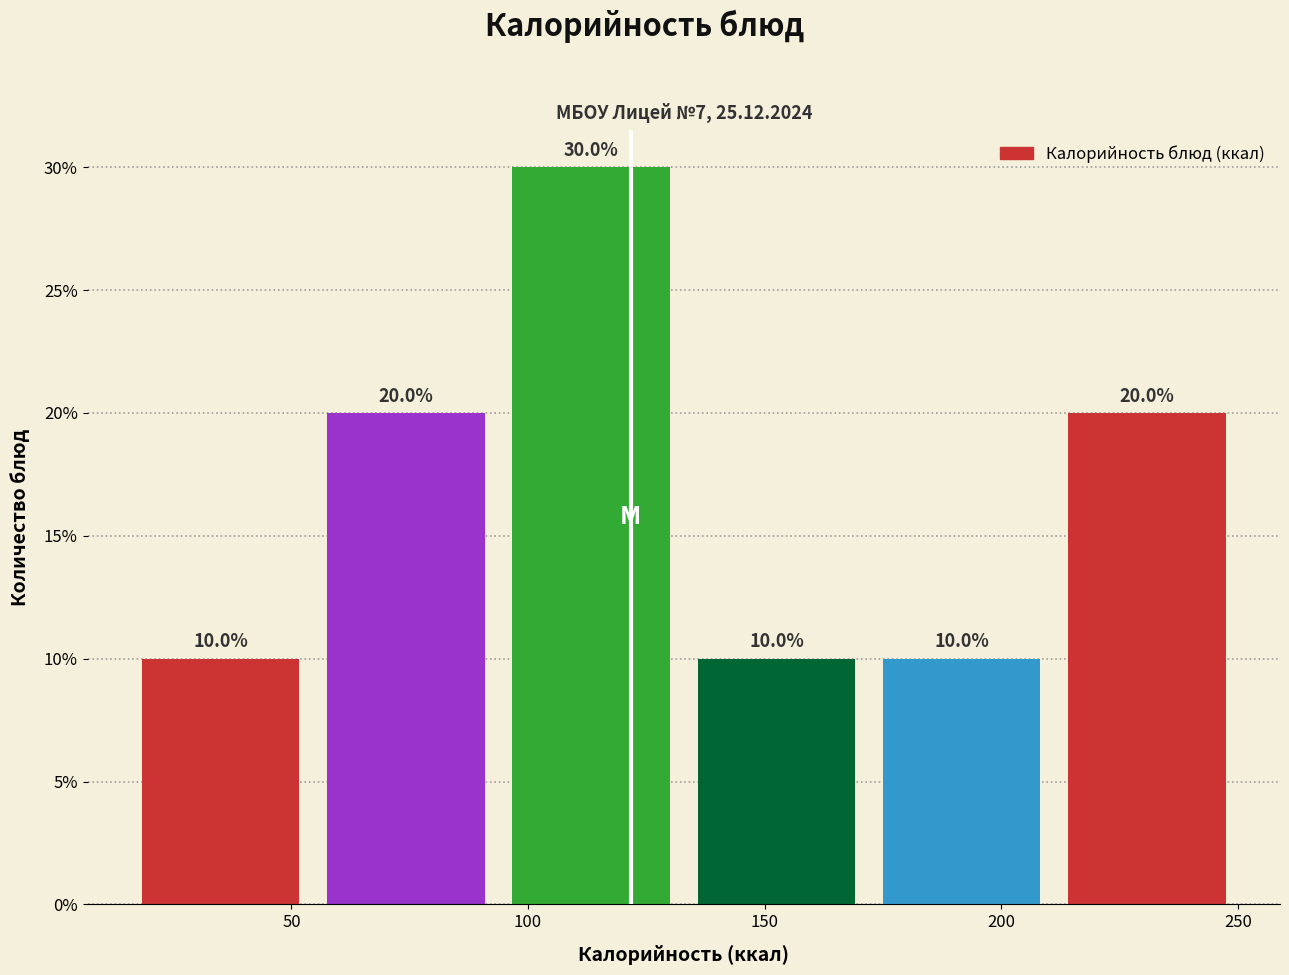

Reading left to right, transcribe this chart: for each bar, give the range it covers on the x-axis and its height. The bar edges are not printed on the chart, so give them approximately, as read against the axis.

15 to 55: 10.0
55 to 95: 20.0
95 to 135: 30.0
135 to 170: 10.0
170 to 210: 10.0
210 to 250: 20.0